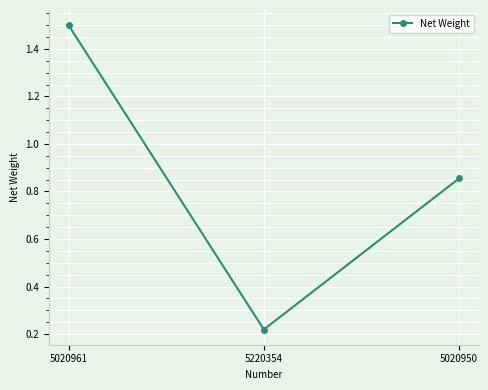

What is the label of the 1st point from the right?

5020950